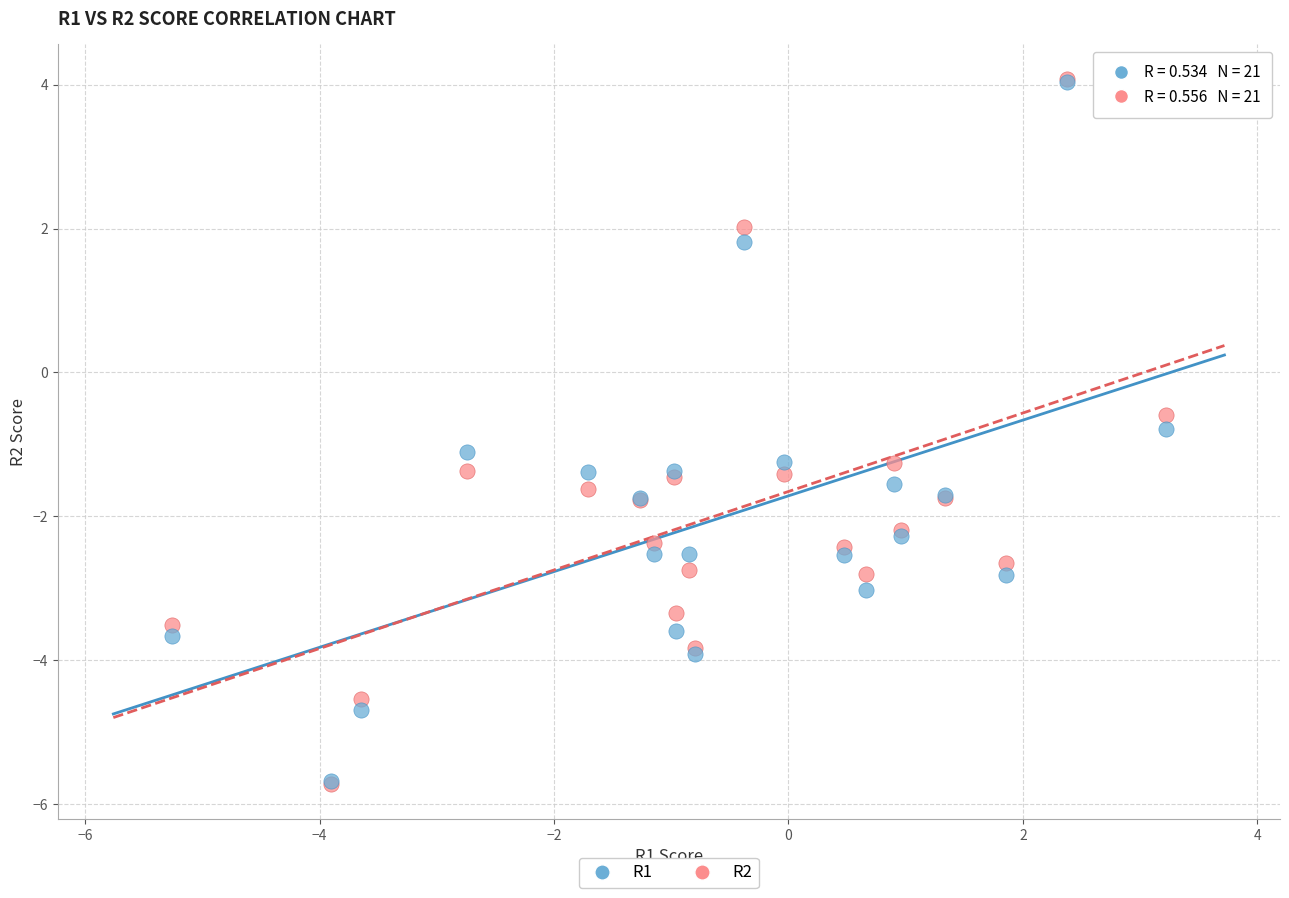

Across all series, what Y value is closest to 0?

-0.6